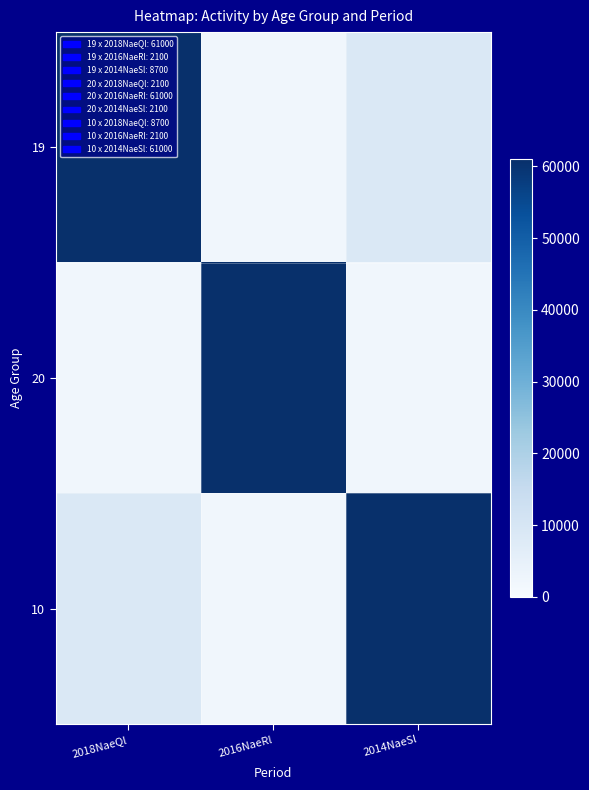

Which category has the lowest value across all series?

2016NaeRl